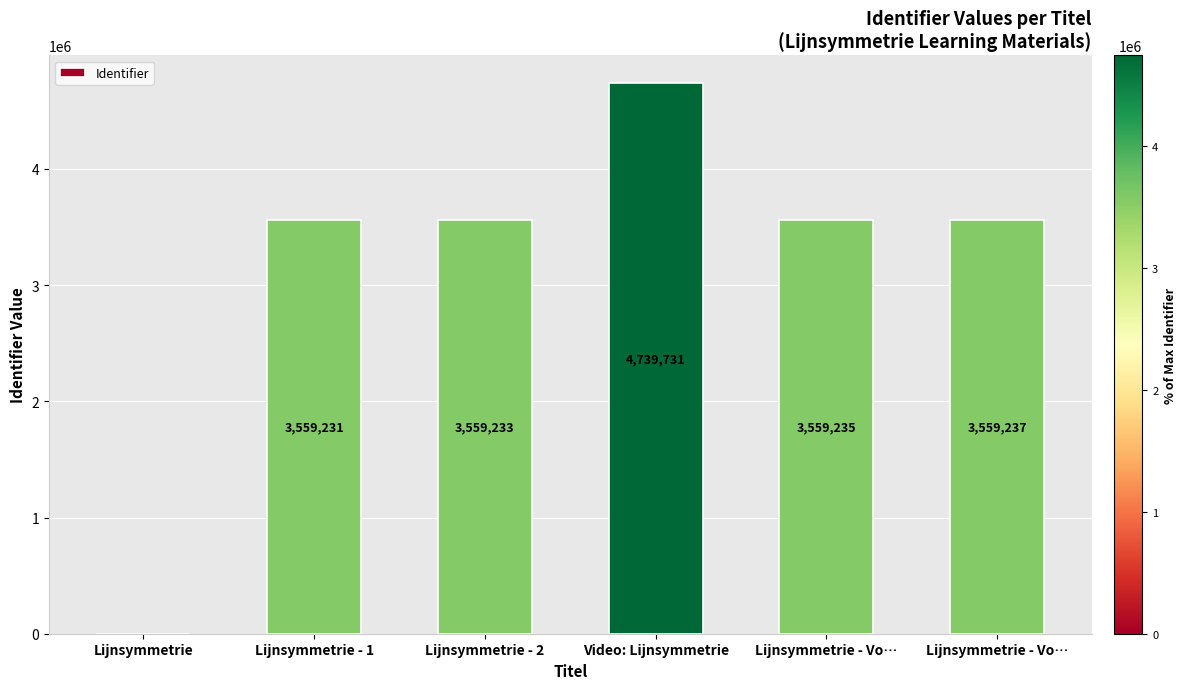

What is the sum of the values at Video: Lijnsymmetrie and Lijnsymmetrie - 1?

8298962